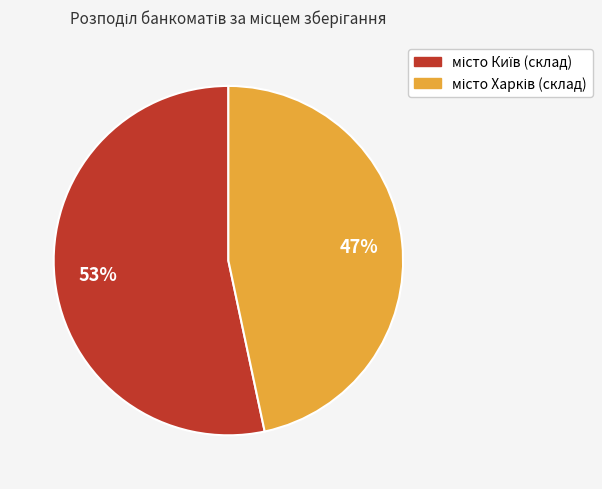

Is there any slice that represents more than half of the pie?

Yes